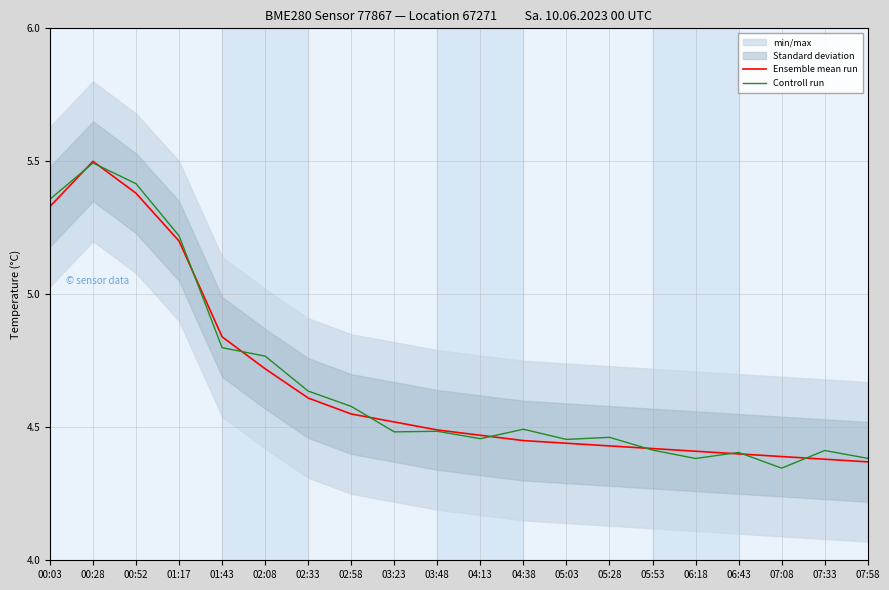

True or false: Controll run has more than 0 points higher than both neighbors.

True